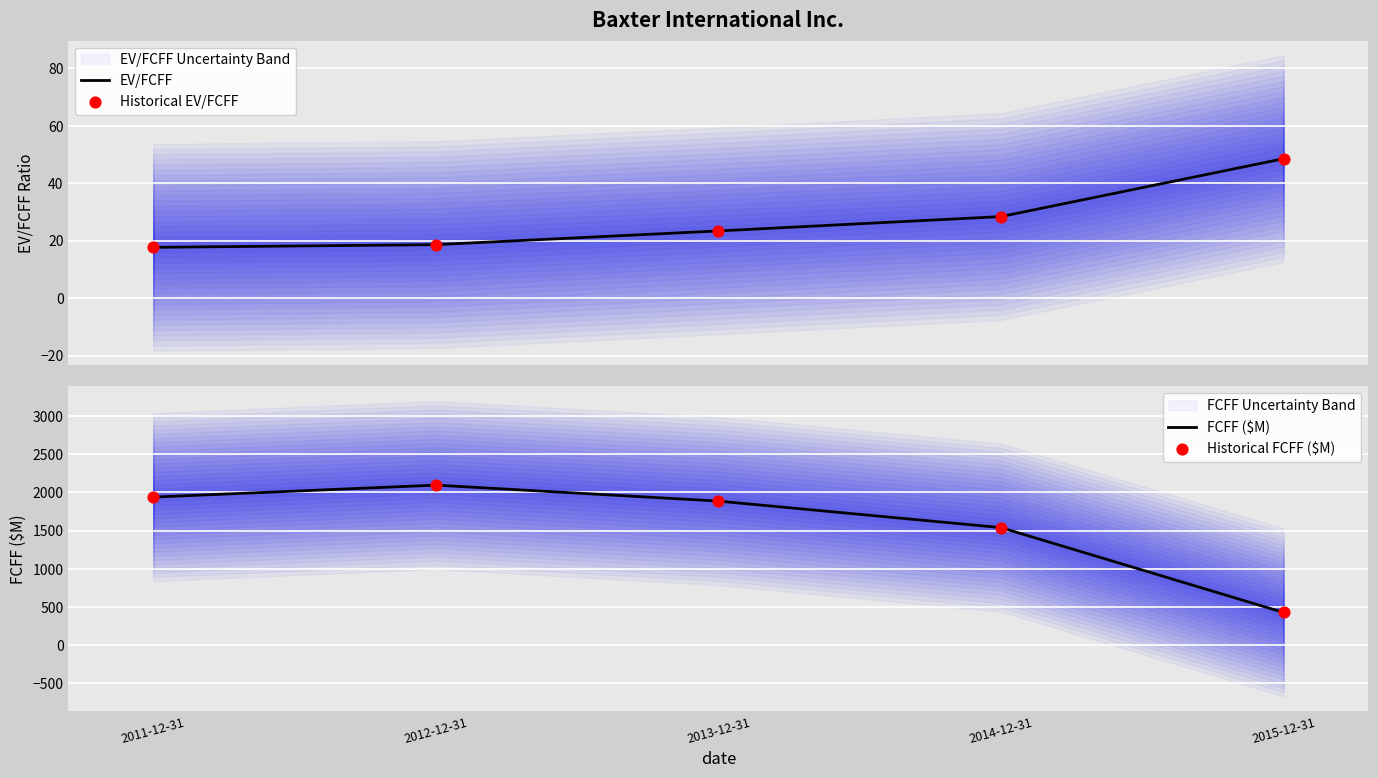

At how many categories does at least one series exceed 381?

5